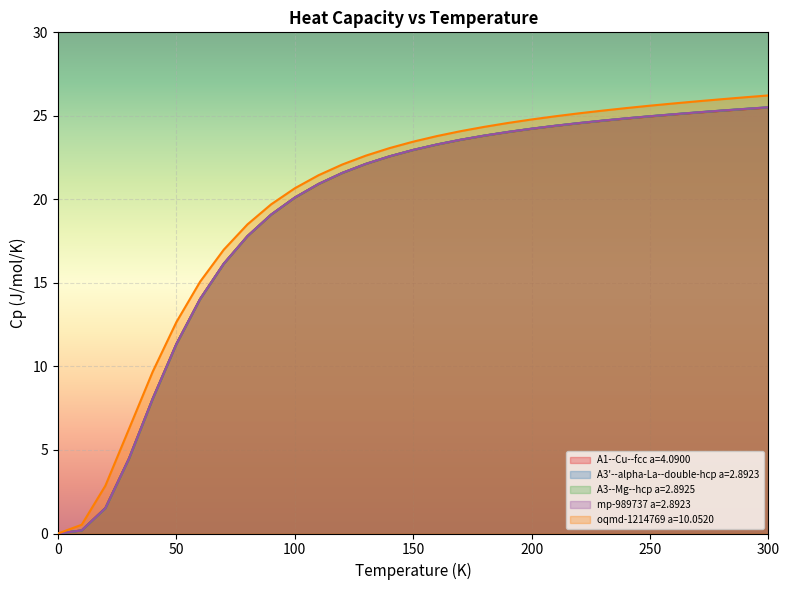

True or false: mp-989737 a=2.8923 and oqmd-1214769 a=10.0520 cross at least once.

False